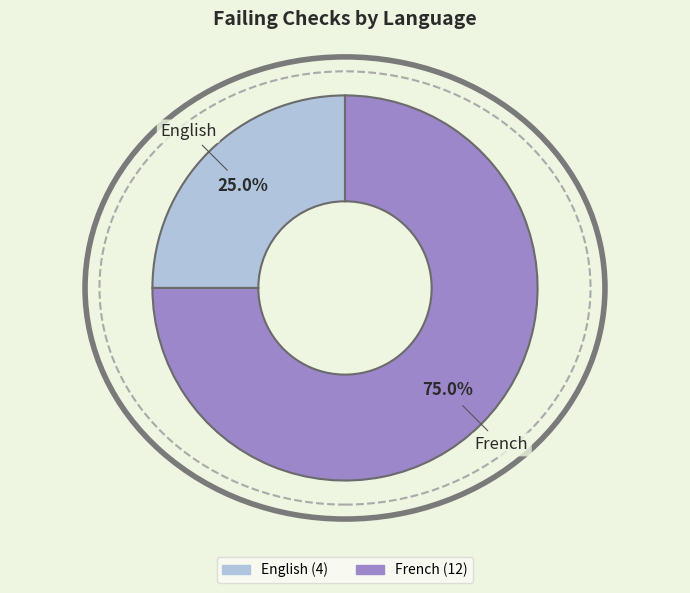

To the nearest percent, what is the average slice percentage?

50%